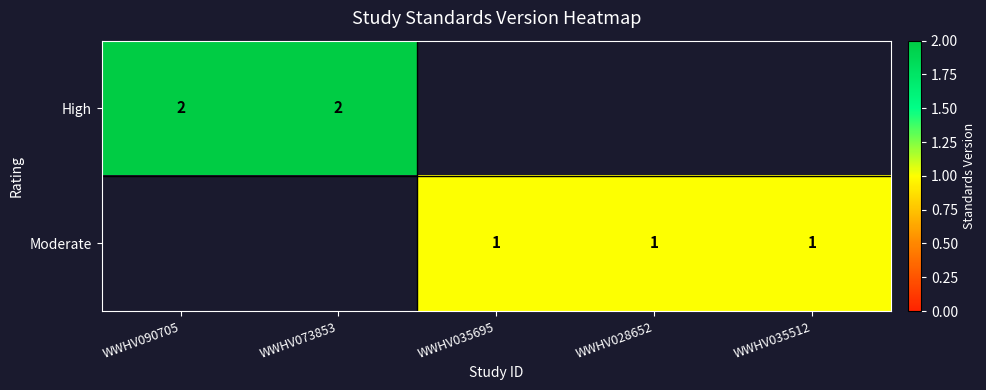

Between WWHV035695 and WWHV090705, which is larger?

WWHV090705